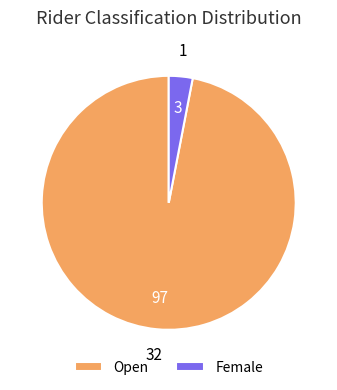

Which category has the smallest portion of the pie?

Female